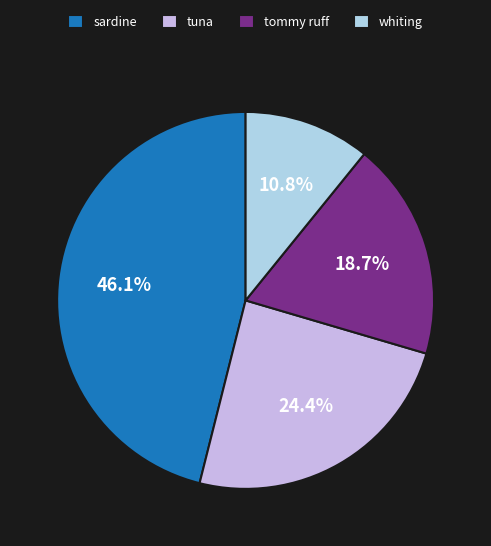

To the nearest percent, what portion does sardine represent?

46%